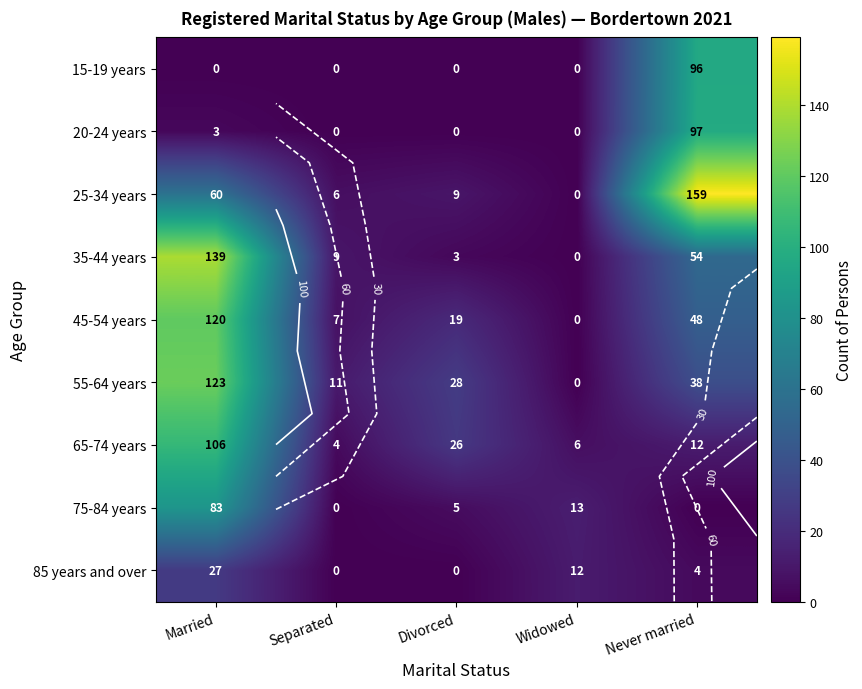

Between Never married and Married, which is larger?

Never married